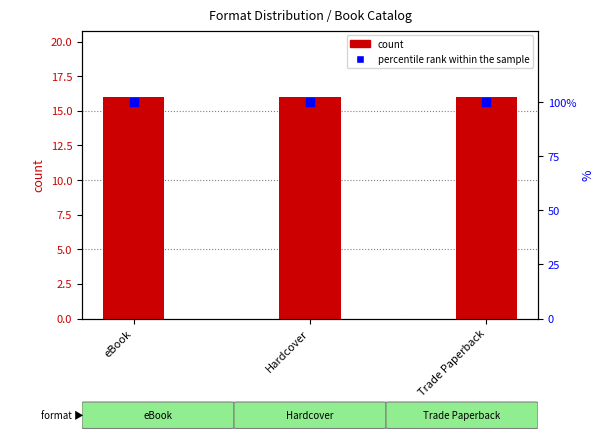

What are all the series names shown in the legend?

count, percentile rank within the sample